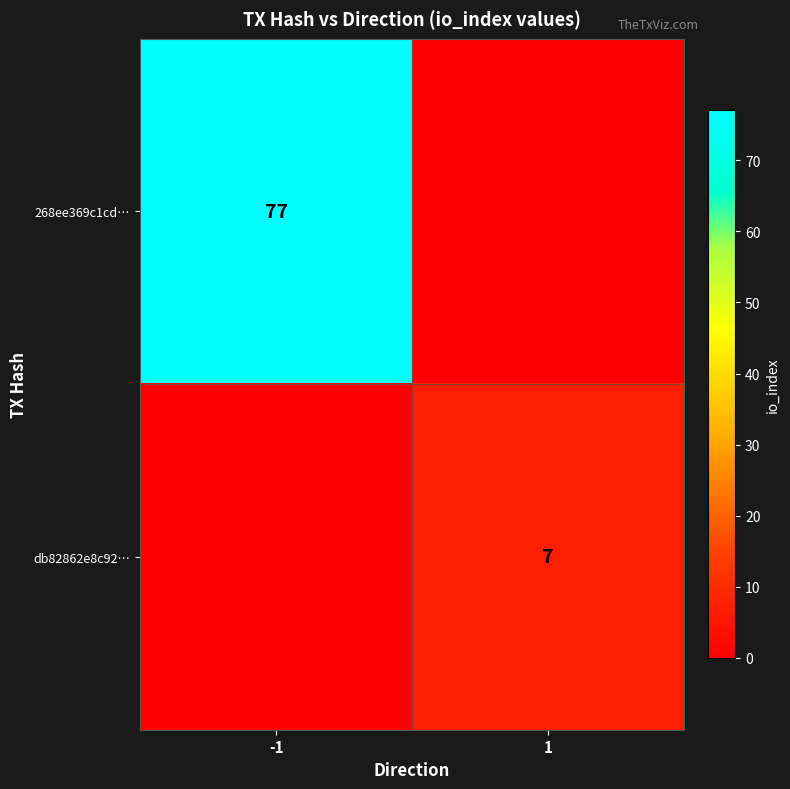

The 268ee369c1cd… series shows 77 at -1. True or false?

True